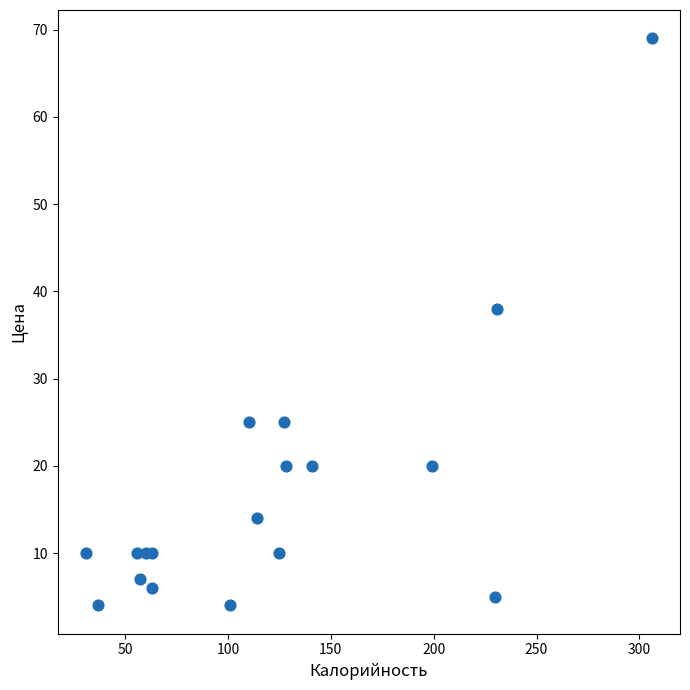

What Y value in the scatter plot is closest to 36?

38